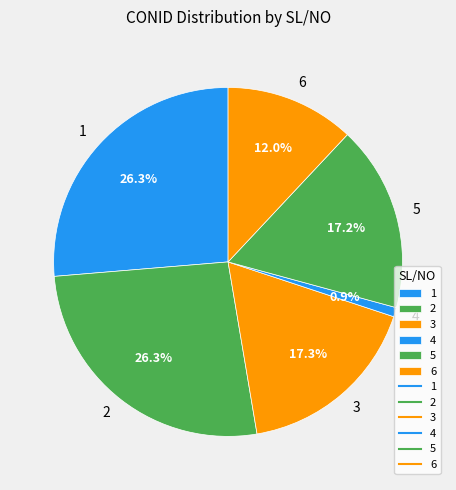

Does 5 represent more than half of the total?

No